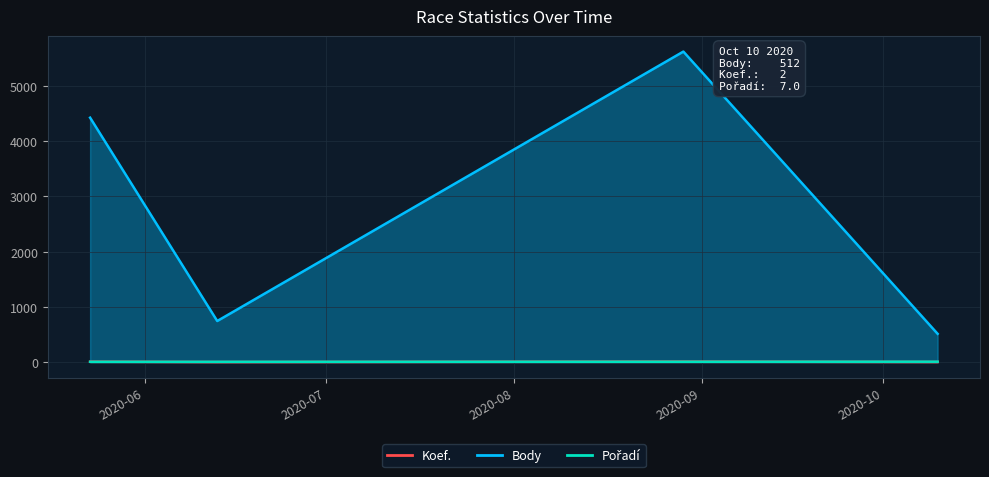

Where is Body nearest to the value 4?

2020-05-23